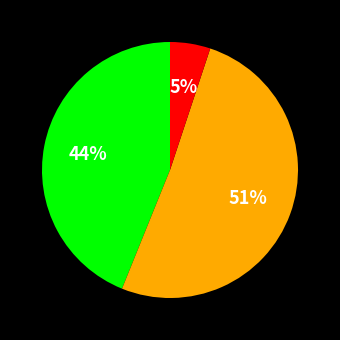

To the nearest percent, what is the difference between the largest and smallest slice percentages?

46%